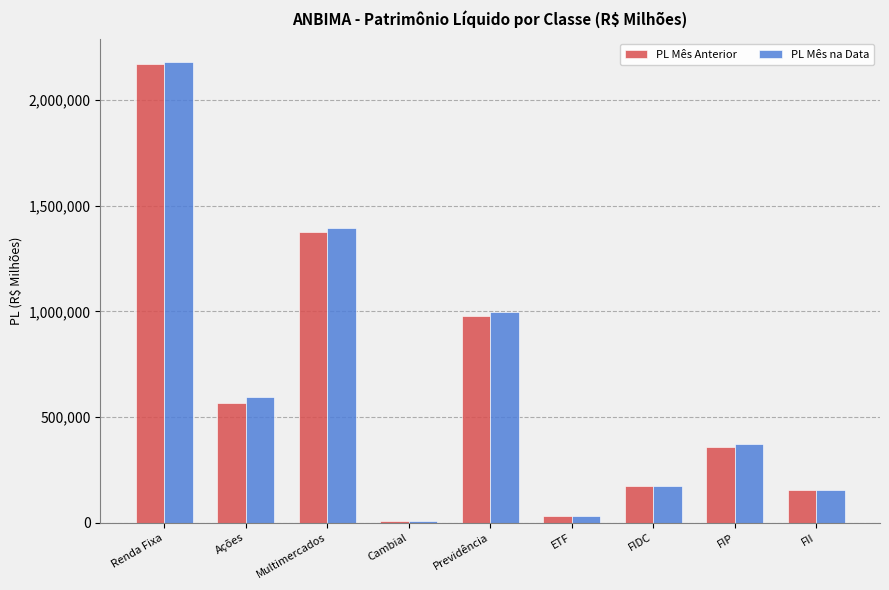

What are all the series names shown in the legend?

PL Mês Anterior, PL Mês na Data